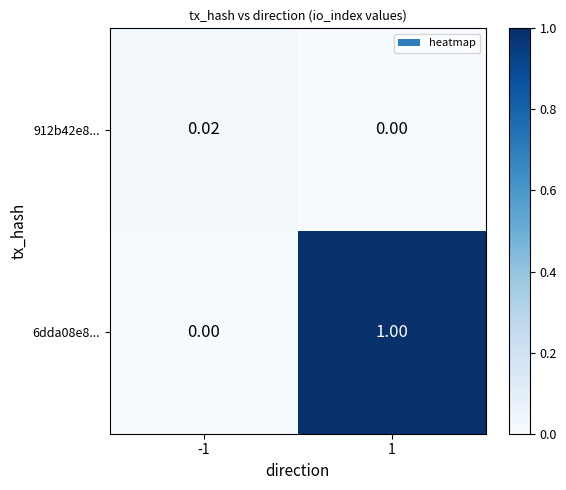

Is the value of 6dda08e8... at 1 greater than the value of 912b42e8... at -1?

Yes